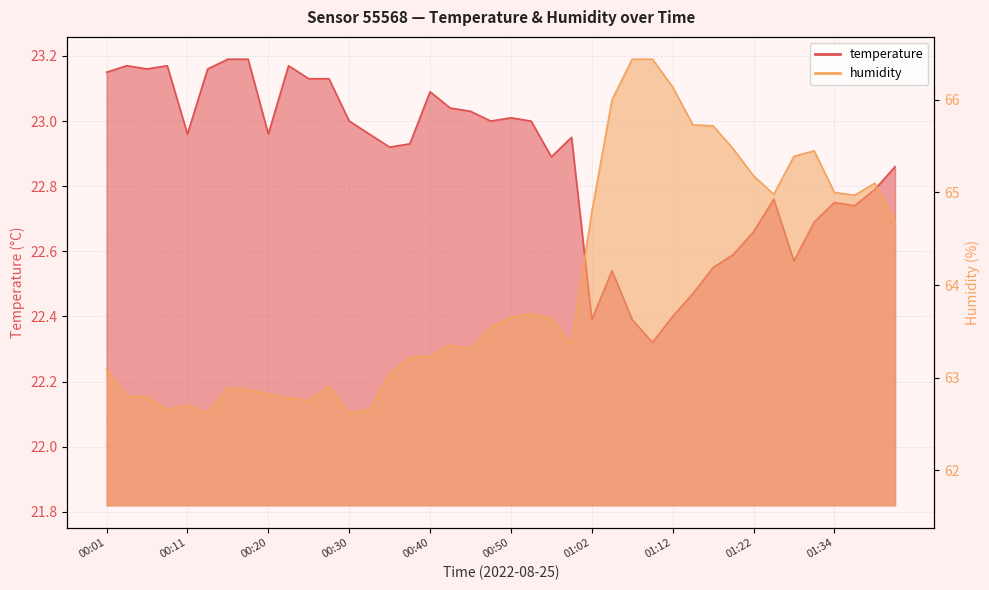

At 01:17, list the series in order from smallest to largest.

temperature, humidity